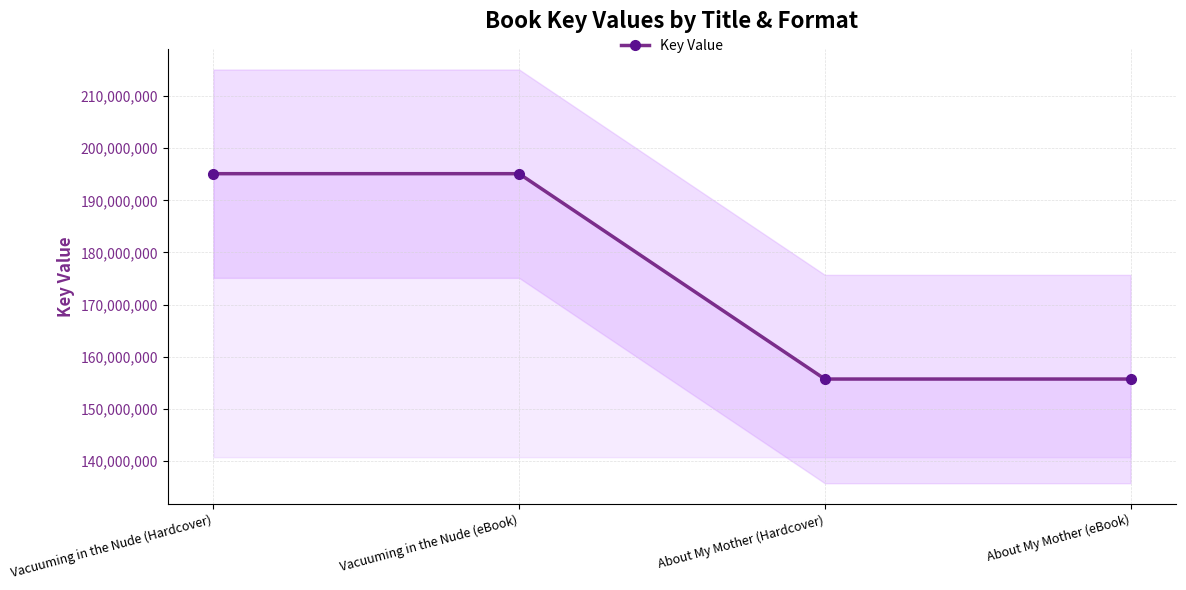

At which category does the chart reach its minimum across all series?

About My Mother (Hardcover)